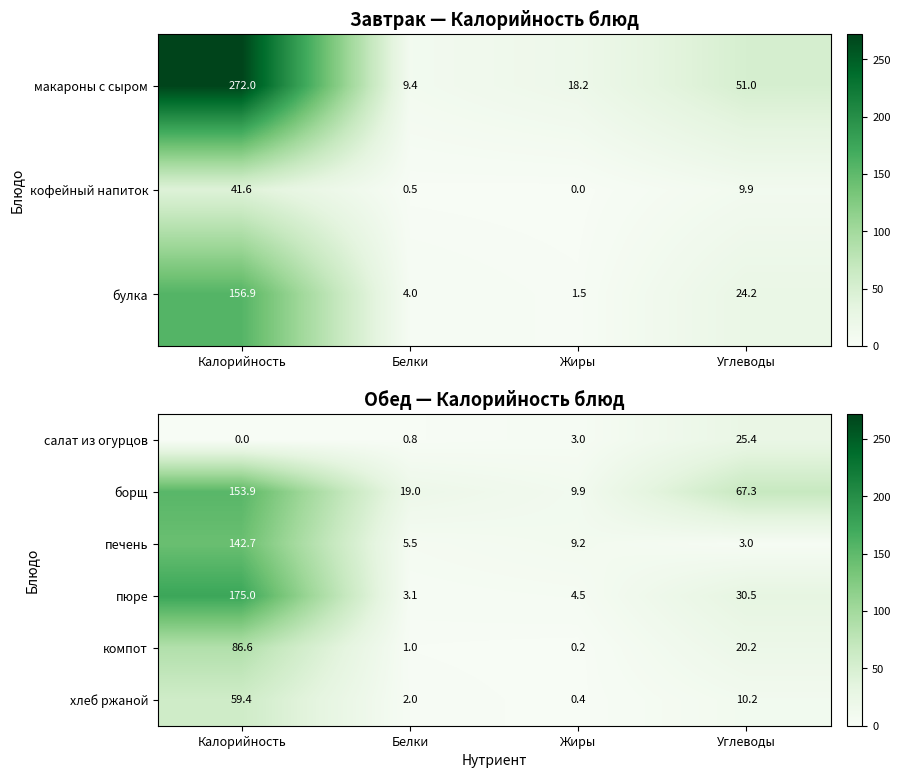

Rank the categories by компот value from lowest to highest.

Жиры, Белки, Углеводы, Калорийность